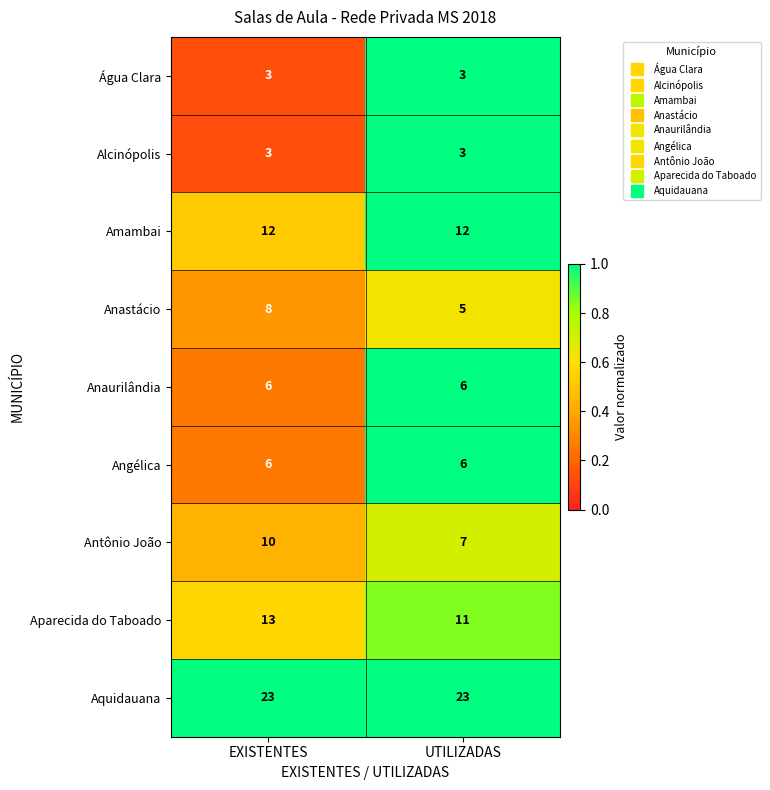

What is the spread (max minus min) of values at UTILIZADAS?

20